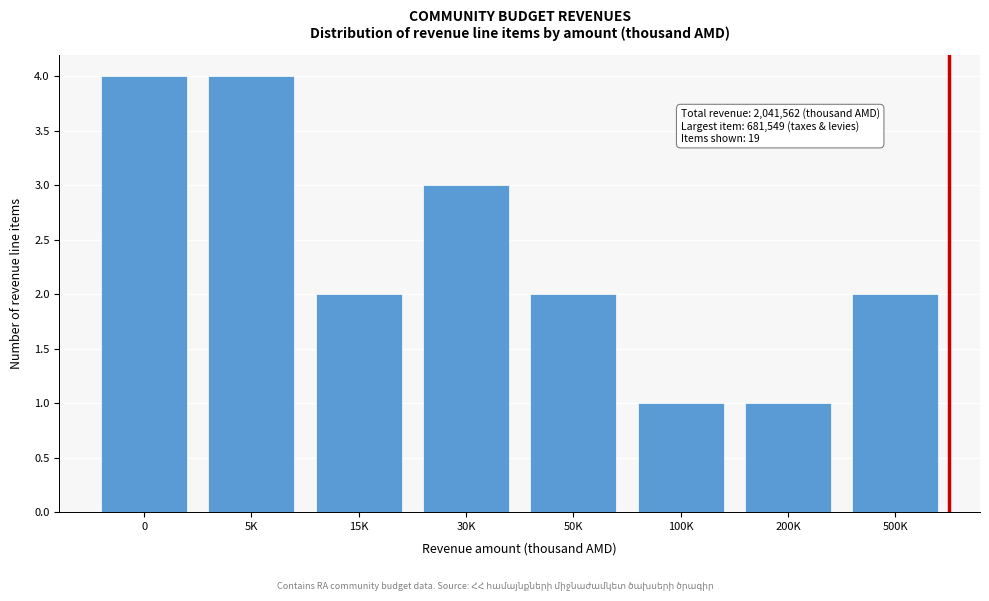

Reading right to left, extract all data points from this chart.

2	1	1	2	3	2	4	4